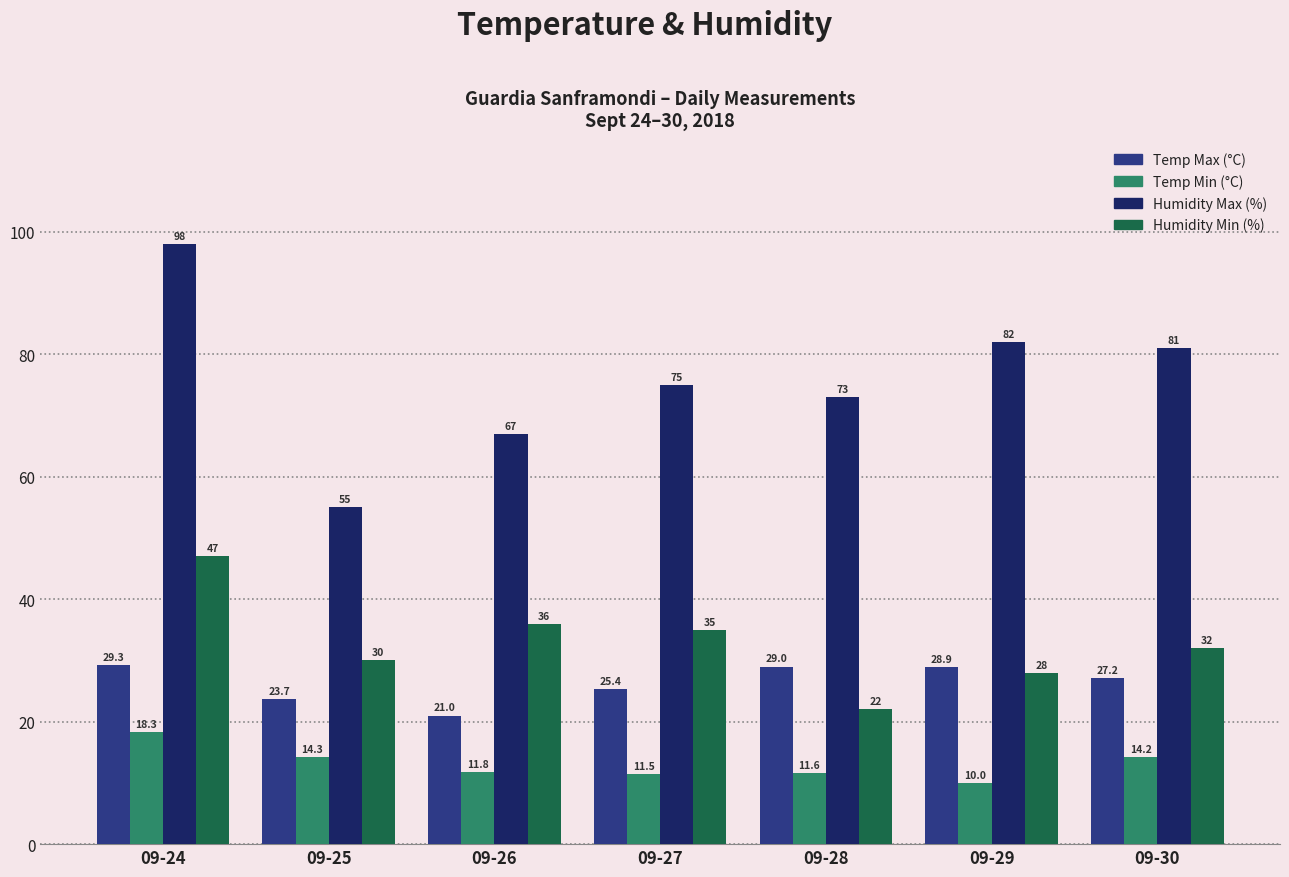

Reading left to right, what are all the values shown in this chart?

Temp Max (°C): 29.3	23.7	21.0	25.4	29.0	28.9	27.2
Temp Min (°C): 18.3	14.3	11.8	11.5	11.6	10.0	14.2
Humidity Max (%): 98.0	55.0	67.0	75.0	73.0	82.0	81.0
Humidity Min (%): 47.0	30.0	36.0	35.0	22.0	28.0	32.0